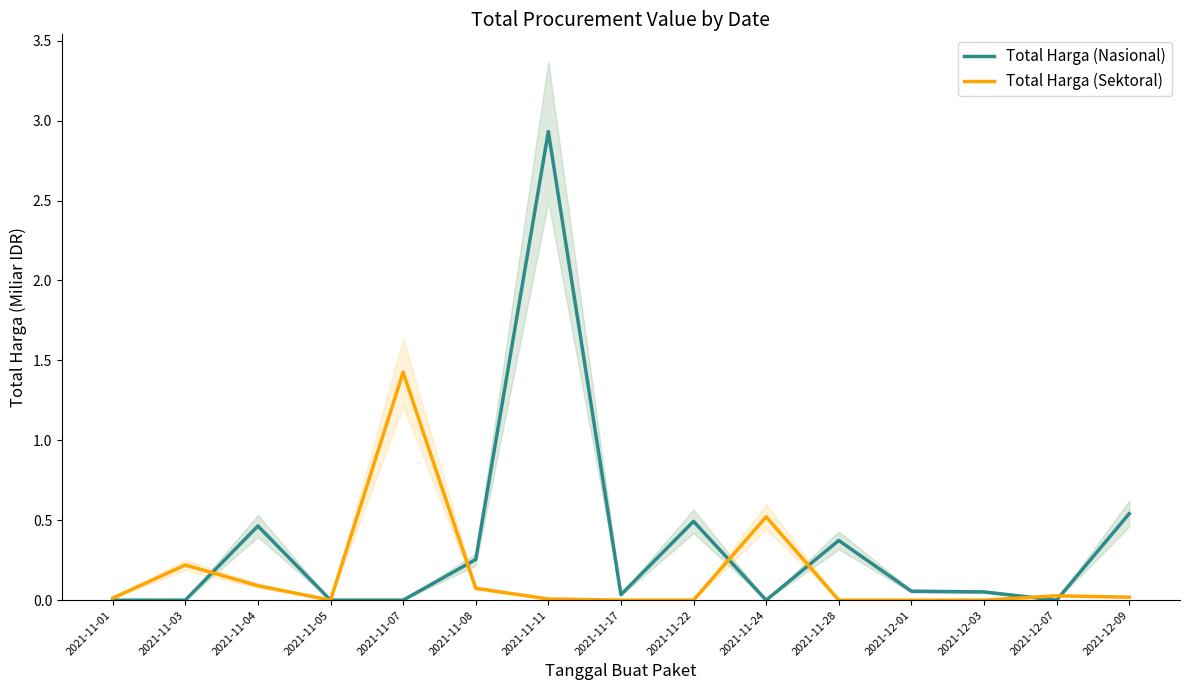

At which label does Total Harga (Nasional) reach its peak?

2021-11-11